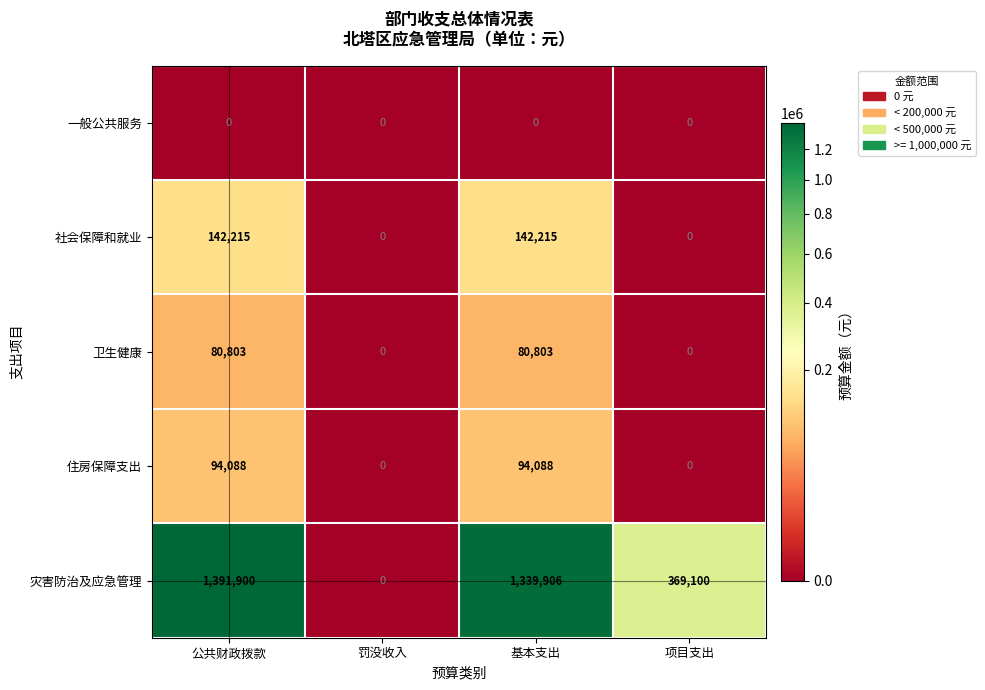

At 公共财政拨款, list the series in order from smallest to largest.

一般公共服务, 卫生健康, 住房保障支出, 社会保障和就业, 灾害防治及应急管理